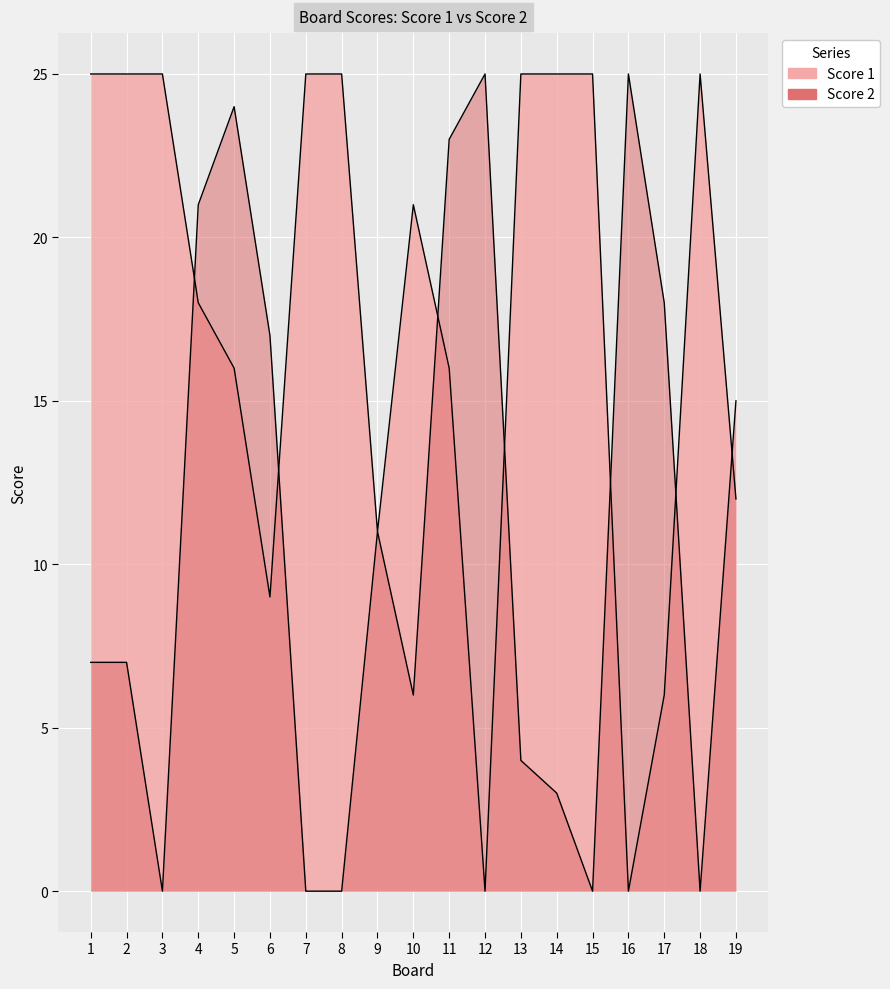

What is the value of the Score 2 point at the 12th from the left?

25